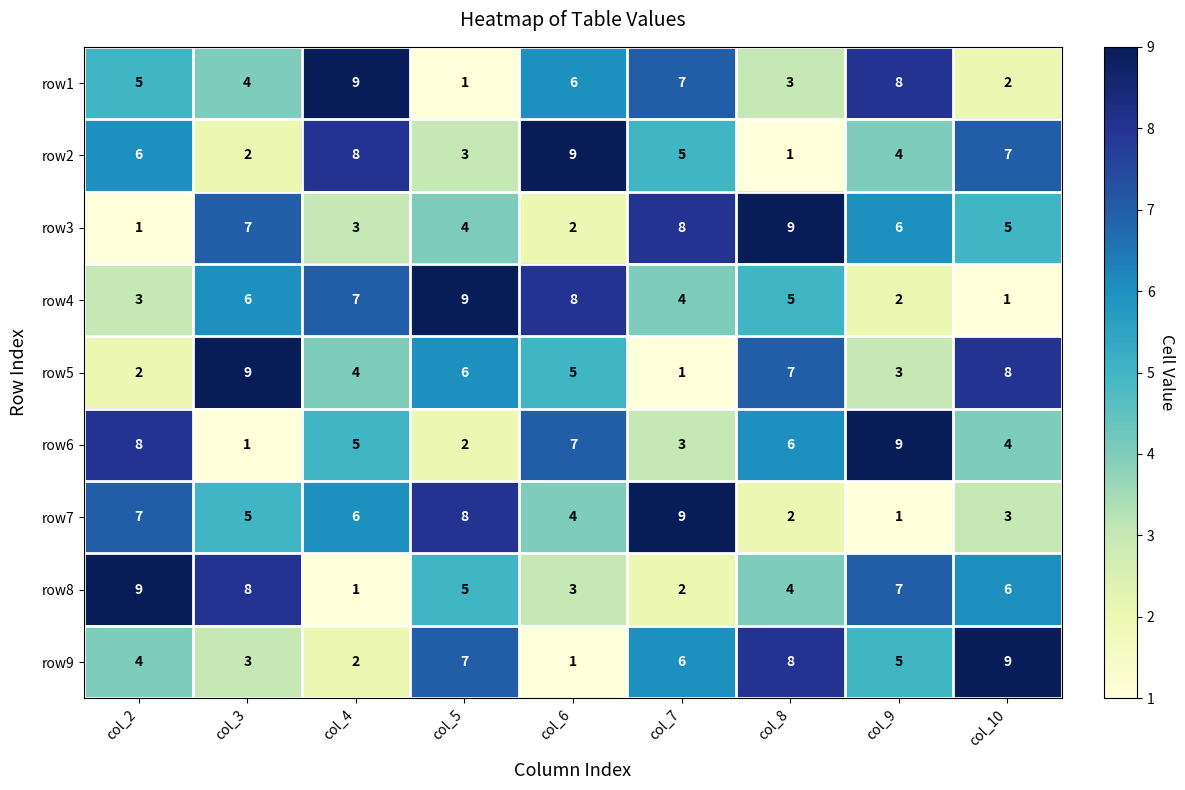

The value of row6 at col_10 is 1. True or false?

False